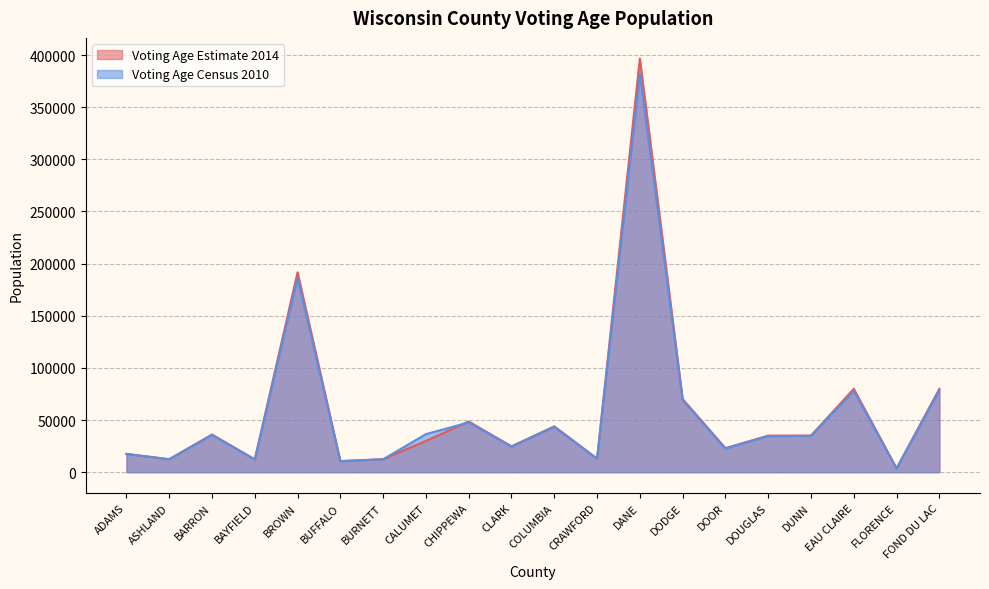

Reading left to right, what are all the values shown in this chart?

Voting Age Estimate 2014: ADAMS=17587	ASHLAND=12457	BARRON=36166	BAYFIELD=12306	BROWN=191686	BUFFALO=10670	BURNETT=12498	CALUMET=30018	CHIPPEWA=48620	CLARK=24821	COLUMBIA=43935	CRAWFORD=13025	DANE=396640	DODGE=70168	DOOR=23079	DOUGLAS=35037	DUNN=35130	EAU CLAIRE=79964	FLORENCE=3705	FOND DU LAC=79964
Voting Age Census 2010: ADAMS=17454	ASHLAND=12413	BARRON=35720	BAYFIELD=12161	BROWN=186184	BUFFALO=10566	BURNETT=12375	CALUMET=36552	CHIPPEWA=47706	CLARK=24599	COLUMBIA=43566	CRAWFORD=12920	DANE=381989	DODGE=69180	DOOR=22709	DOUGLAS=34694	DUNN=34798	EAU CLAIRE=77867	FLORENCE=3649	FOND DU LAC=78589